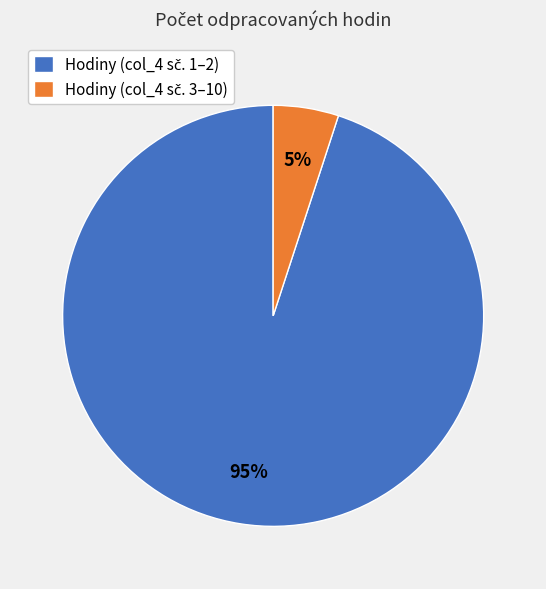

To the nearest percent, what is the difference between the largest and smallest slice percentages?

90%